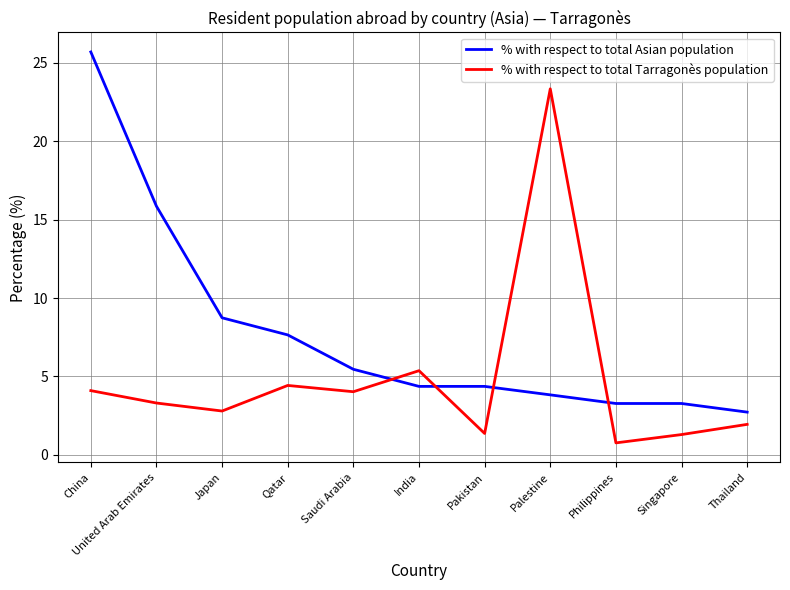

How many categories are shown in the chart?

11